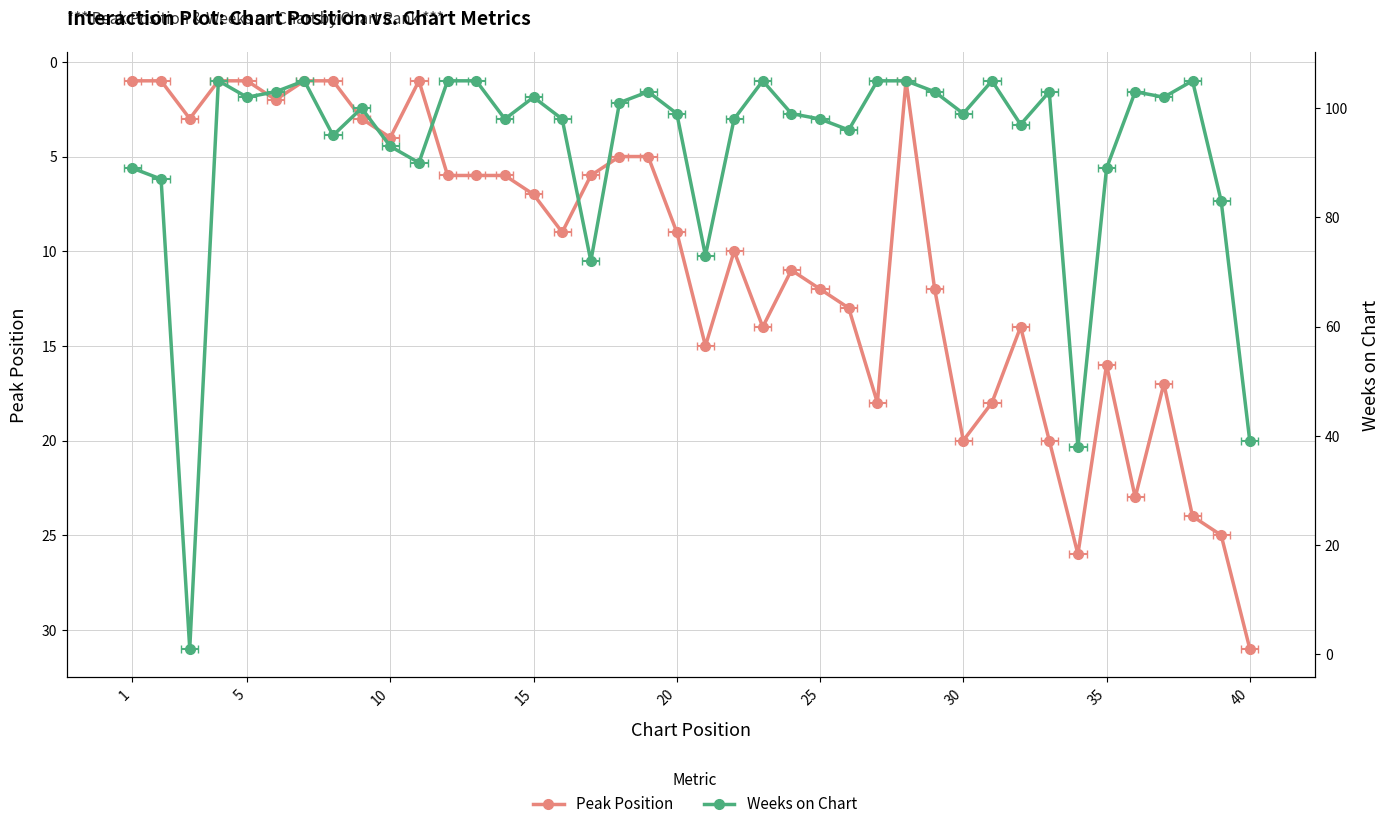

Rank the series at 30 from highest to lowest value.

Weeks on Chart, Peak Position